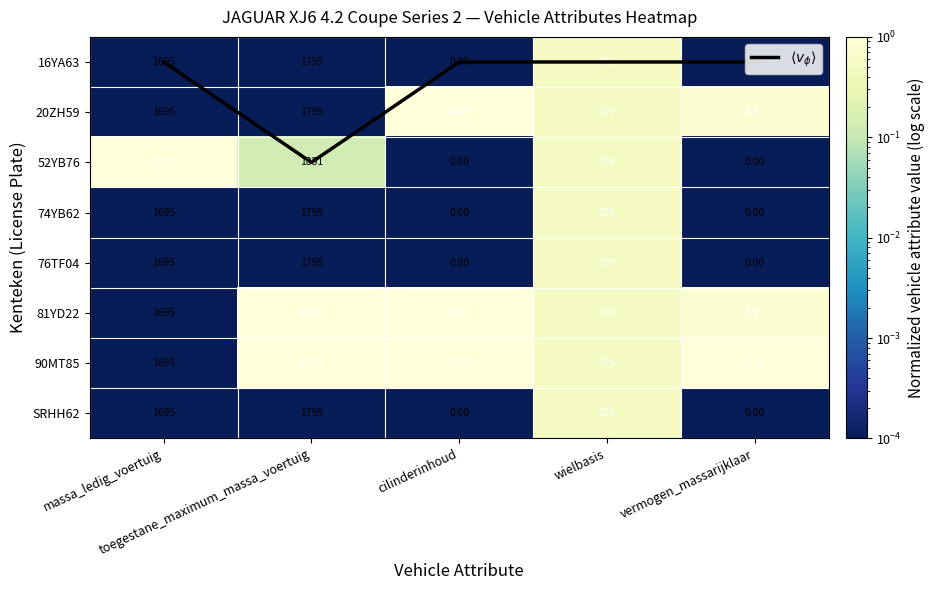

Which label corresponds to the smallest value in the chart?

massa_ledig_voertuig